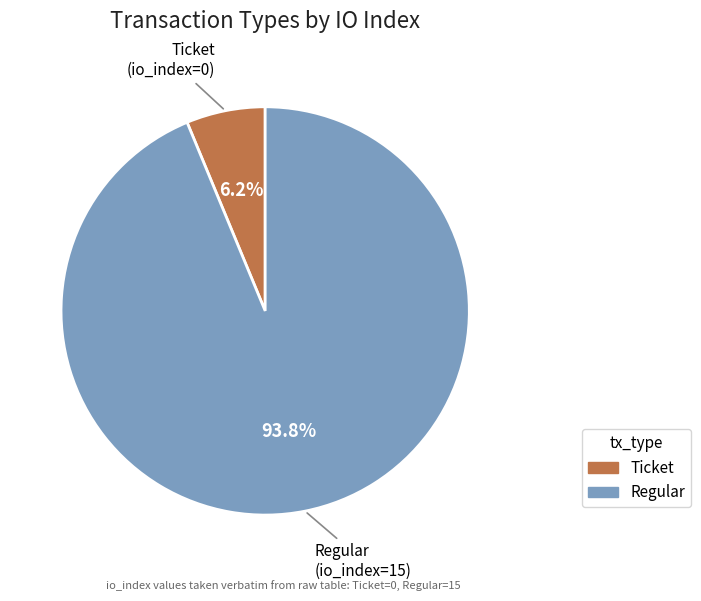

Is there a majority slice in this chart?

Yes